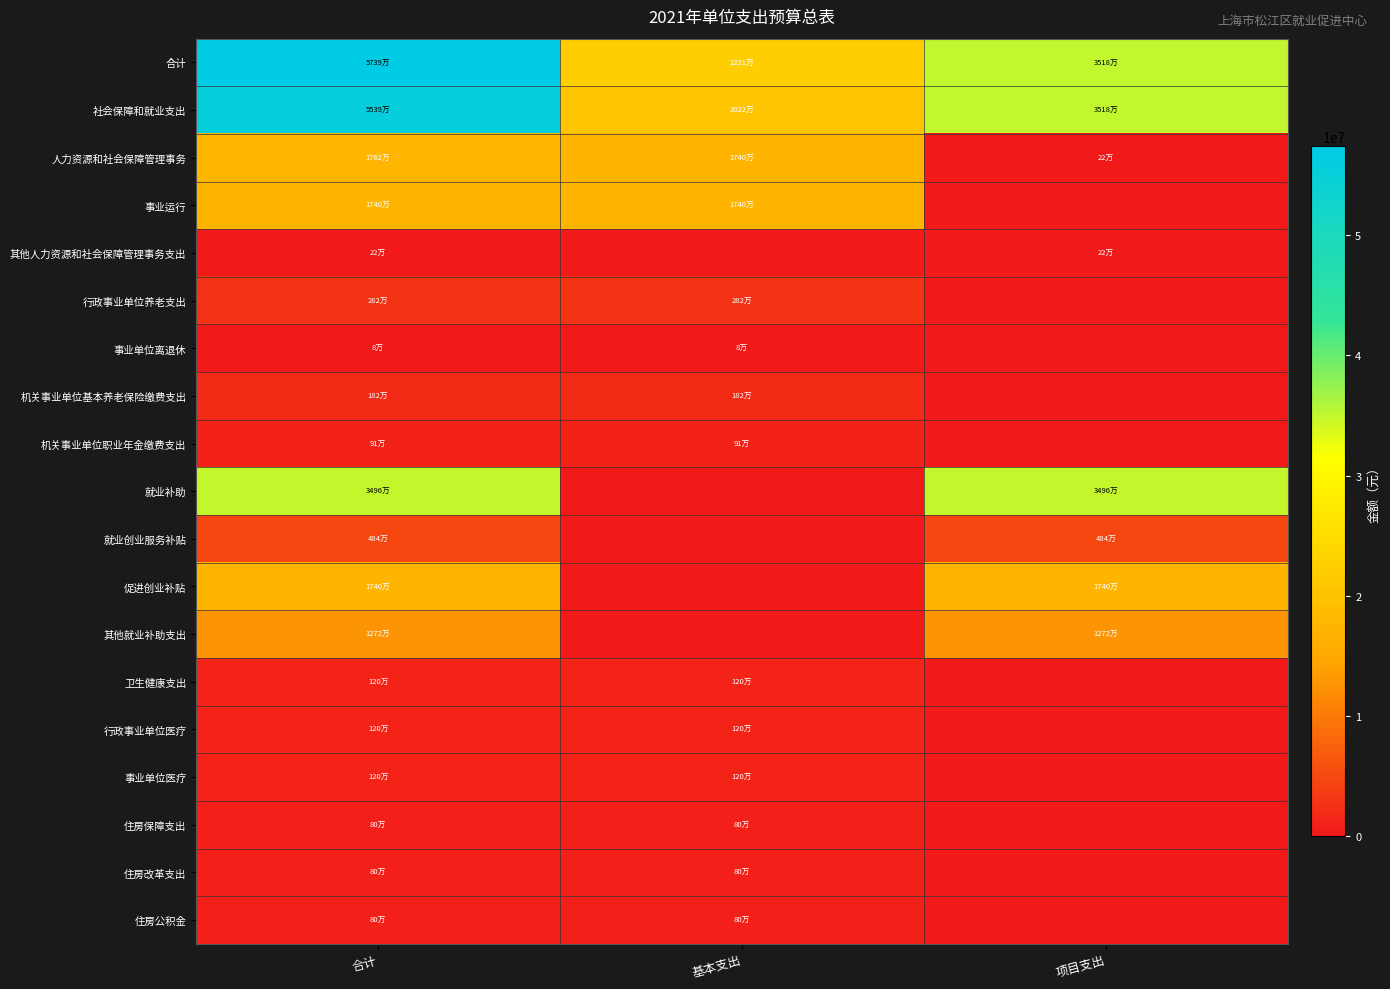

Reading left to right, list all the values displayed in this chart.

合计: 合计=57389355.6	基本支出=22212555.6	项目支出=35176800.0
社会保障和就业支出: 合计=55393656.3	基本支出=20216856.3	项目支出=35176800.0
人力资源和社会保障管理事务: 合计=17617457.2	基本支出=17397457.2	项目支出=220000.0
事业运行: 合计=17397457.2	基本支出=17397457.2	项目支出=0.0
其他人力资源和社会保障管理事务支出: 合计=220000.0	基本支出=0.0	项目支出=220000.0
行政事业单位养老支出: 合计=2819399.0	基本支出=2819399.0	项目支出=0.0
事业单位离退休: 合计=82440.0	基本支出=82440.0	项目支出=0.0
机关事业单位基本养老保险缴费支出: 合计=1824639.4	基本支出=1824639.4	项目支出=0.0
机关事业单位职业年金缴费支出: 合计=912319.7	基本支出=912319.7	项目支出=0.0
就业补助: 合计=34956800.0	基本支出=0.0	项目支出=34956800.0
就业创业服务补贴: 合计=4837200.0	基本支出=0.0	项目支出=4837200.0
促进创业补贴: 合计=17399600.0	基本支出=0.0	项目支出=17399600.0
其他就业补助支出: 合计=12720000.0	基本支出=0.0	项目支出=12720000.0
卫生健康支出: 合计=1197419.6	基本支出=1197419.6	项目支出=0.0
行政事业单位医疗: 合计=1197419.6	基本支出=1197419.6	项目支出=0.0
事业单位医疗: 合计=1197419.6	基本支出=1197419.6	项目支出=0.0
住房保障支出: 合计=798279.7	基本支出=798279.7	项目支出=0.0
住房改革支出: 合计=798279.7	基本支出=798279.7	项目支出=0.0
住房公积金: 合计=798279.7	基本支出=798279.7	项目支出=0.0